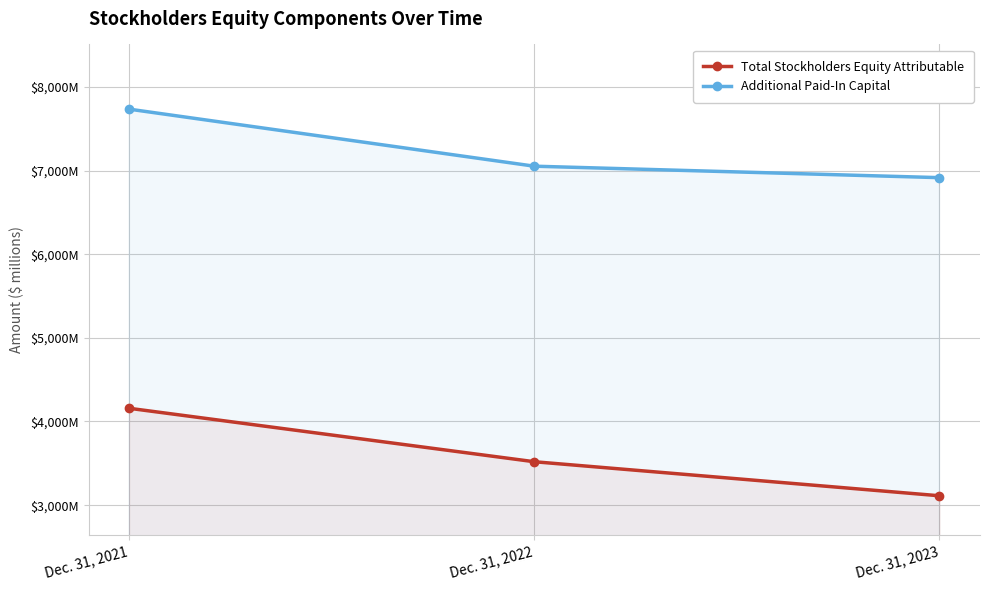

Reading left to right, what are all the values shown in this chart?

Total Stockholders Equity Attributable: 4158	3519	3112
Additional Paid-In Capital: 7734	7052	6915